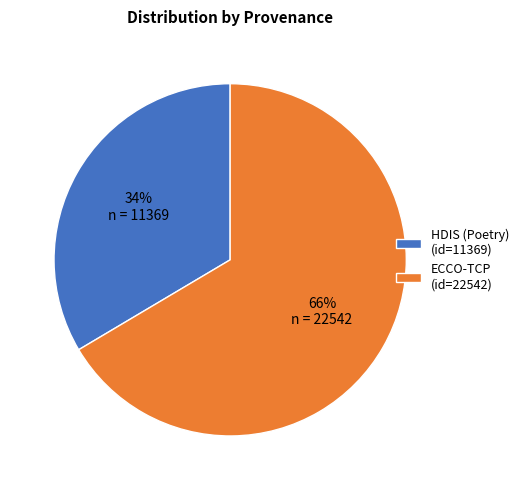

Combined, do HDIS (Poetry) (id=11369) and ECCO-TCP (id=22542) account for over 50%?

Yes